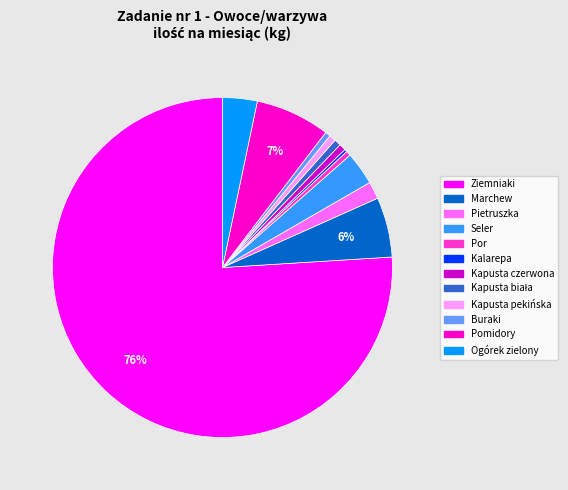

Which slice is the largest?

Ziemniaki